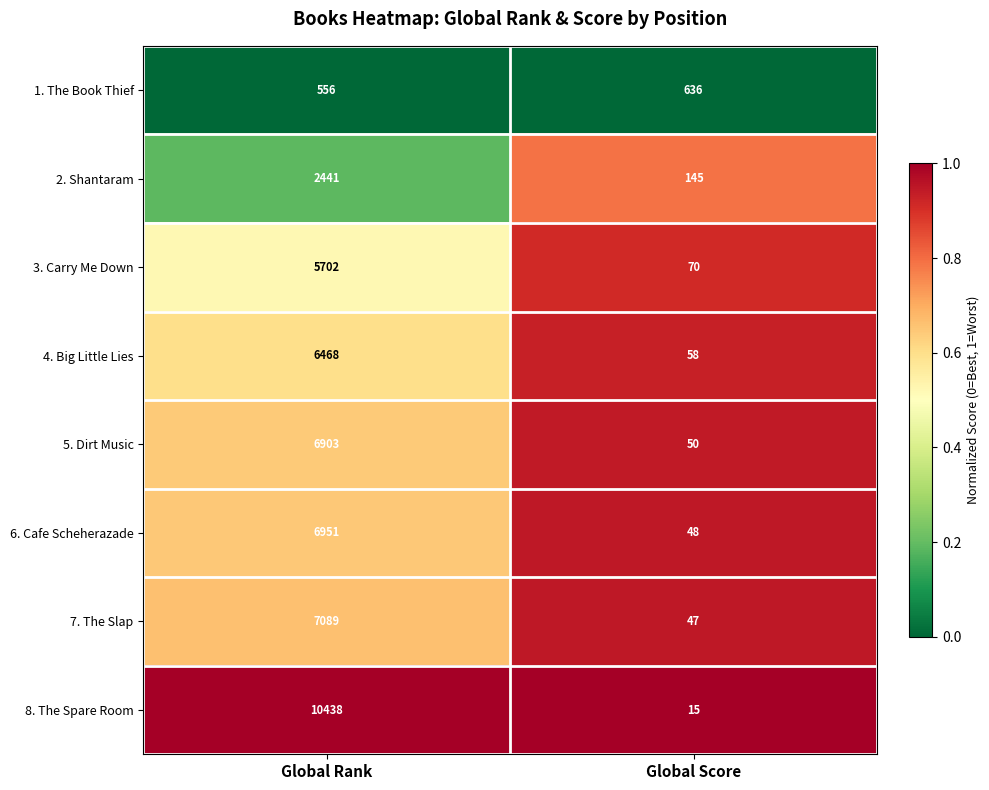

What is the average value of the 1. The Book Thief series?

596